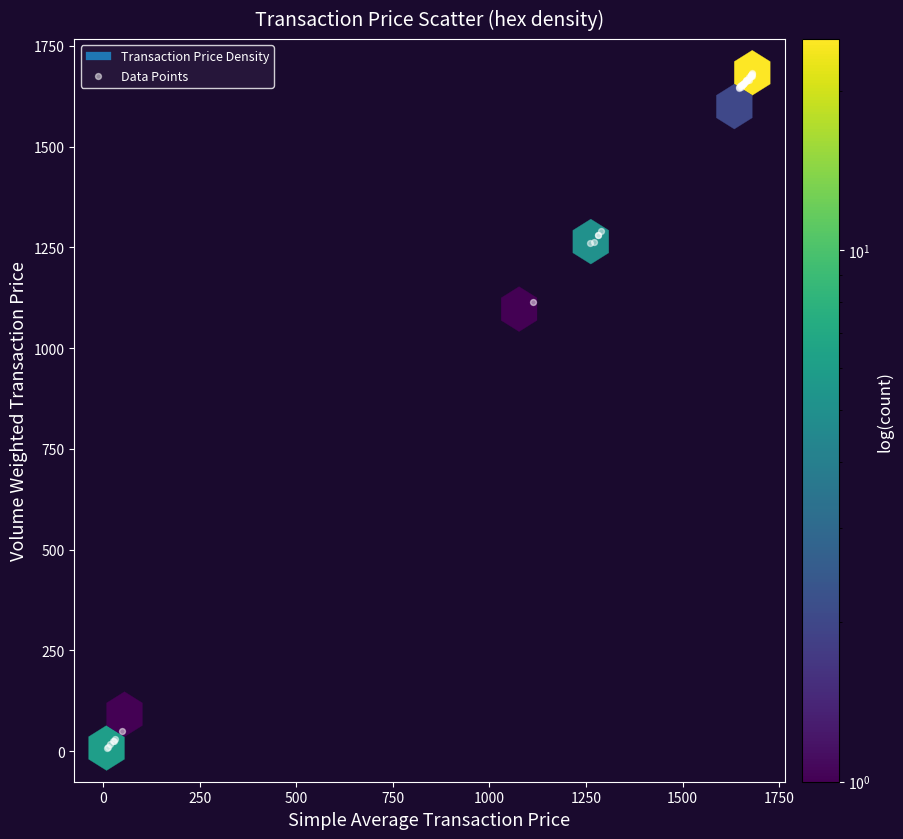

What Y value in the scatter plot is closest to 845?

1113.5